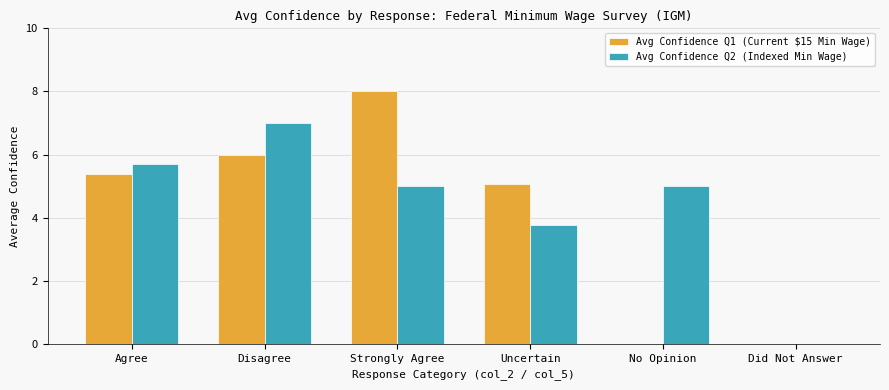

At which label does Avg Confidence Q2 (Indexed Min Wage) reach its peak?

Disagree